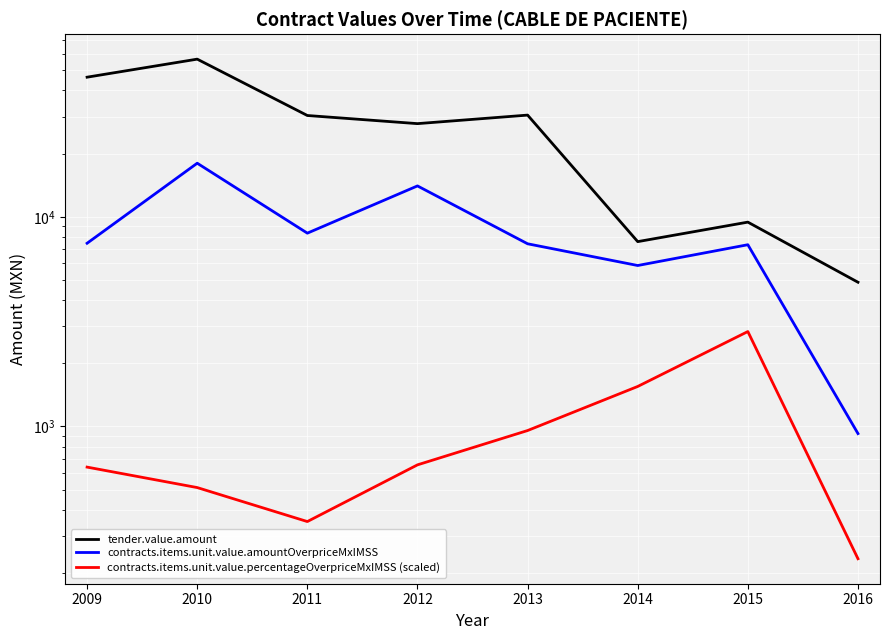

What is the difference between the highest and lowest values at 2010?

55926.2